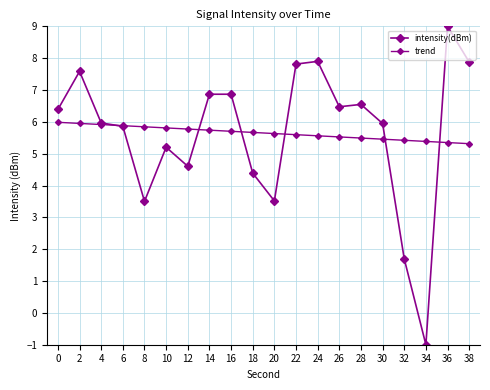

How many positive values does the intensity(dBm) series have?

19